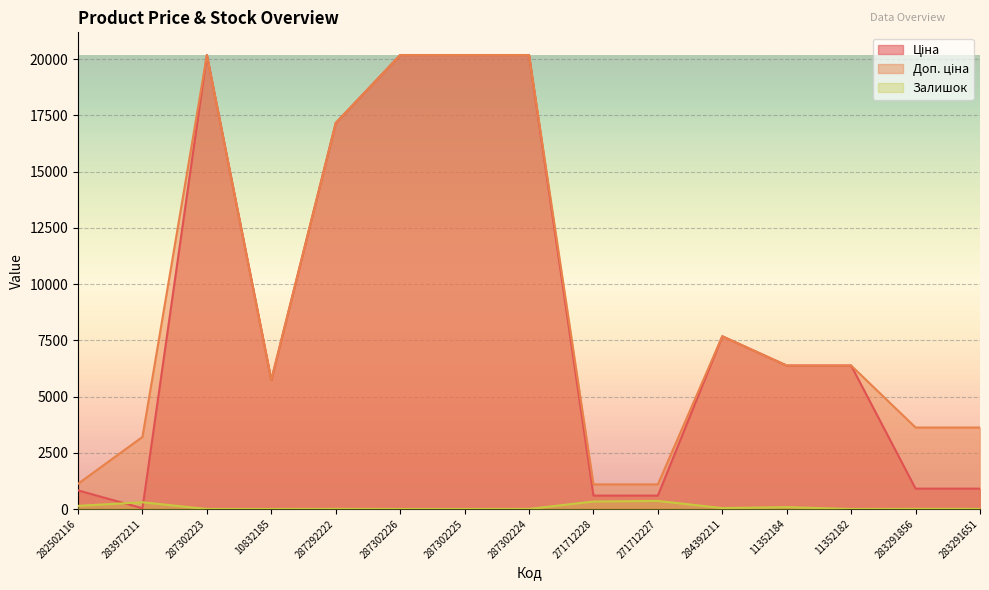

What is the value of the Ціна point at the 2nd from the left?

32.0